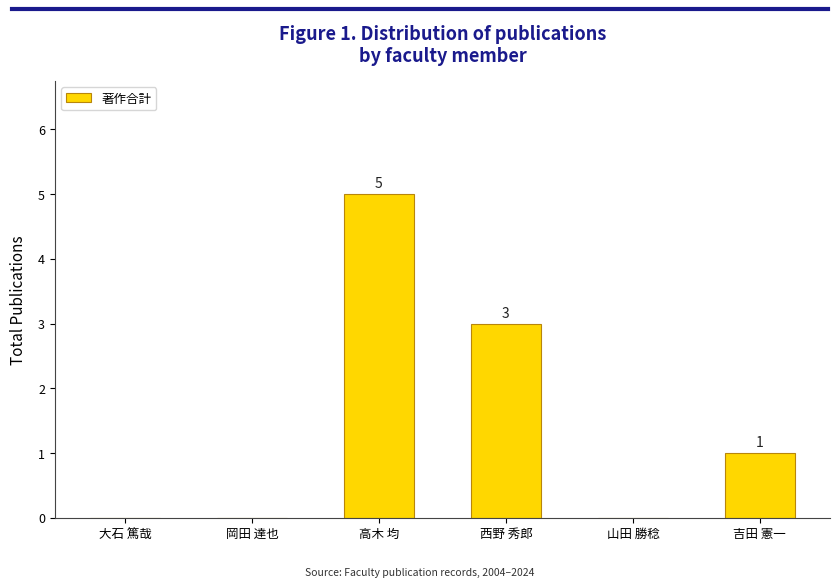

How many values are between 0 and 3?

5